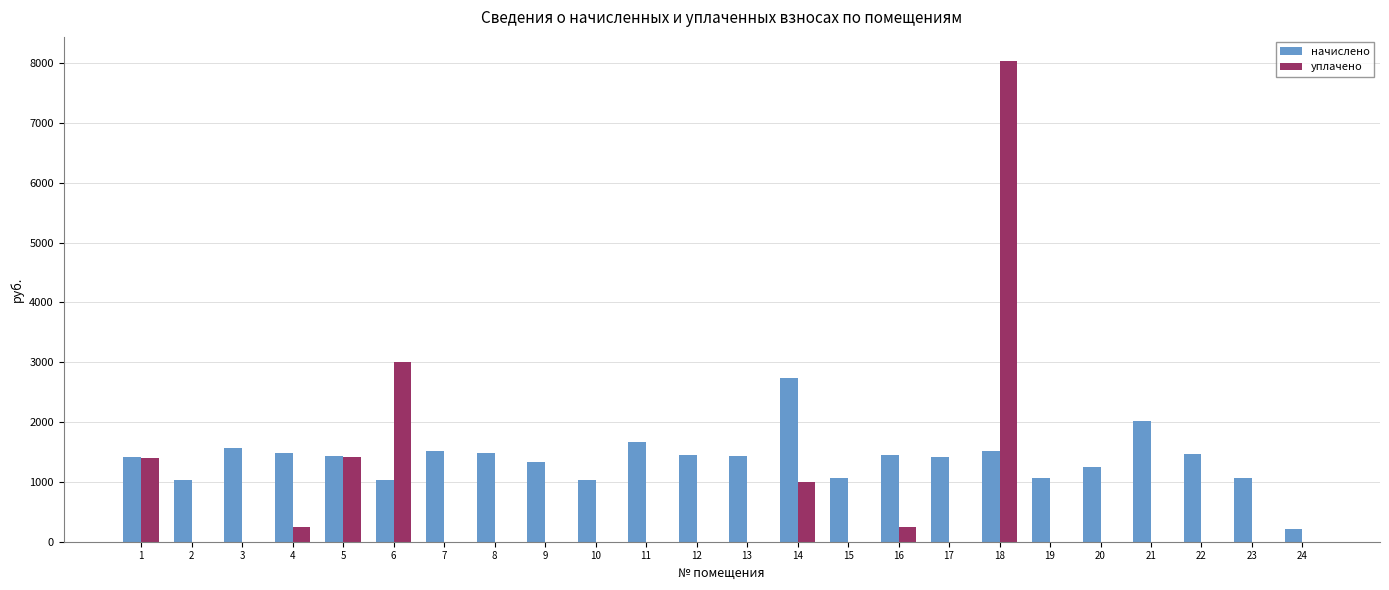

True or false: начислено has a value of 314.5 at 18.

False